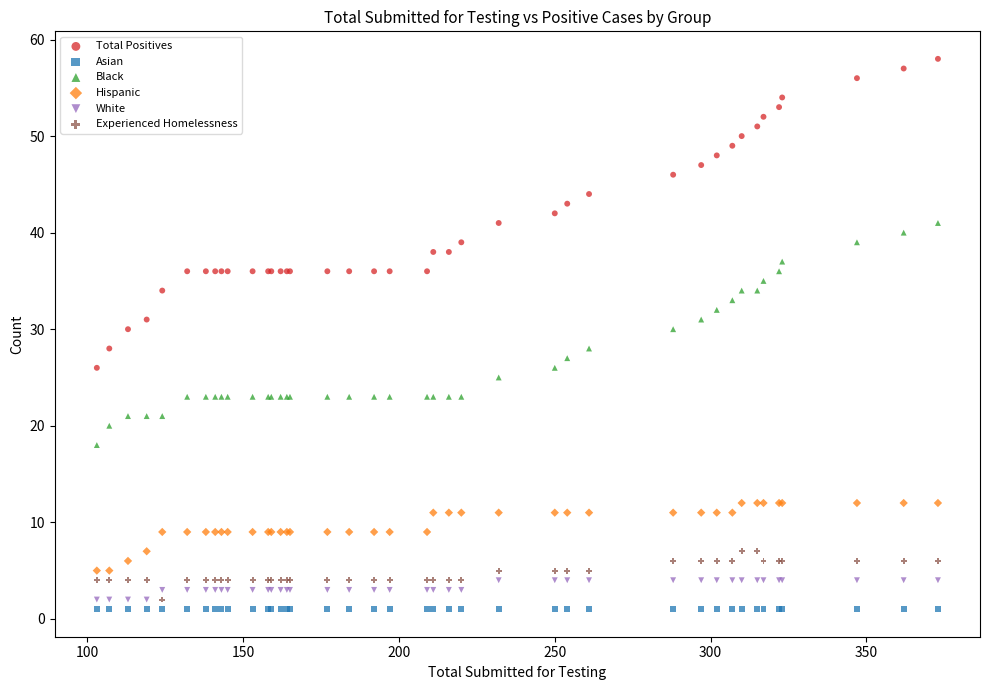

What are all the series names shown in the legend?

Total Positives, Asian, Black, Hispanic, White, Experienced Homelessness